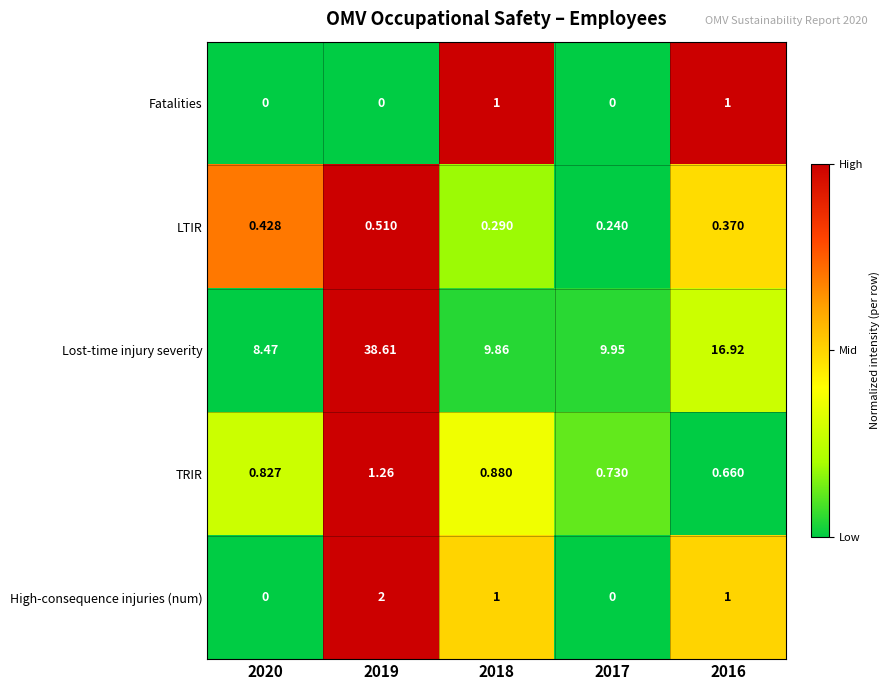

Is the value of LTIR at 2018 greater than the value of Fatalities at 2019?

Yes